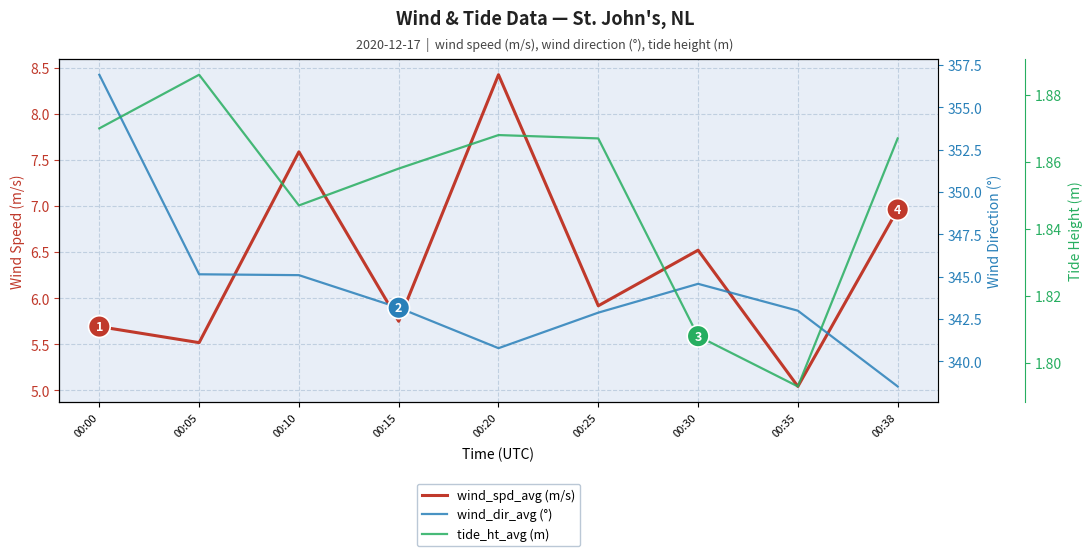

Read the tide_ht_avg (m) value at 00:35.

1.8